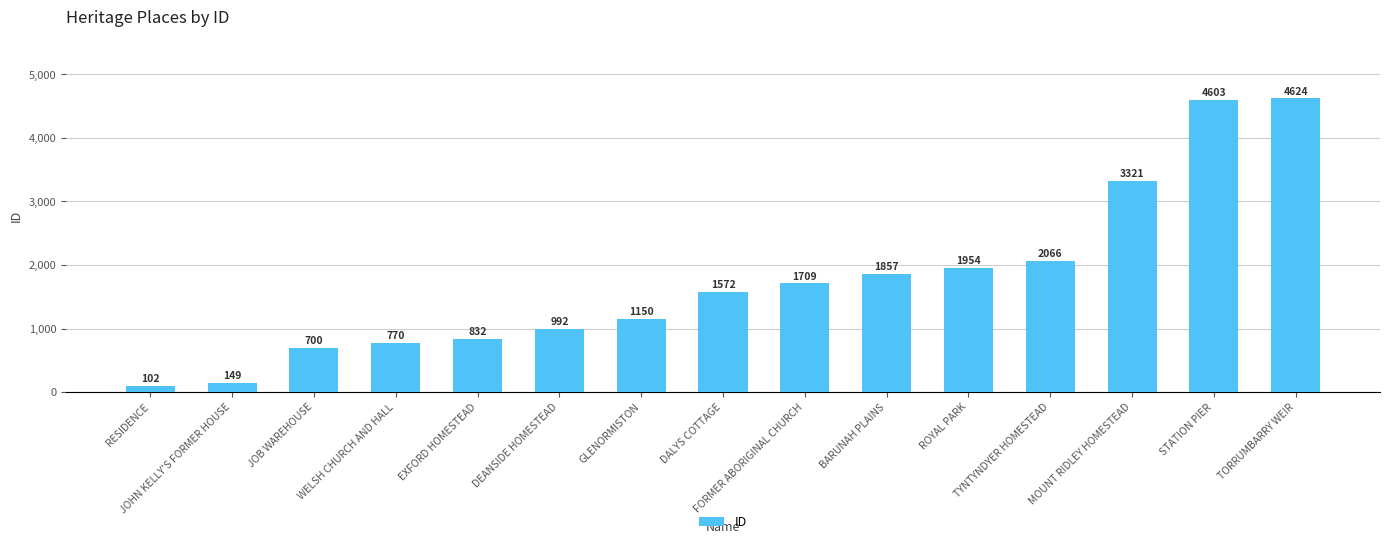

What position from the left is EXFORD HOMESTEAD?

5